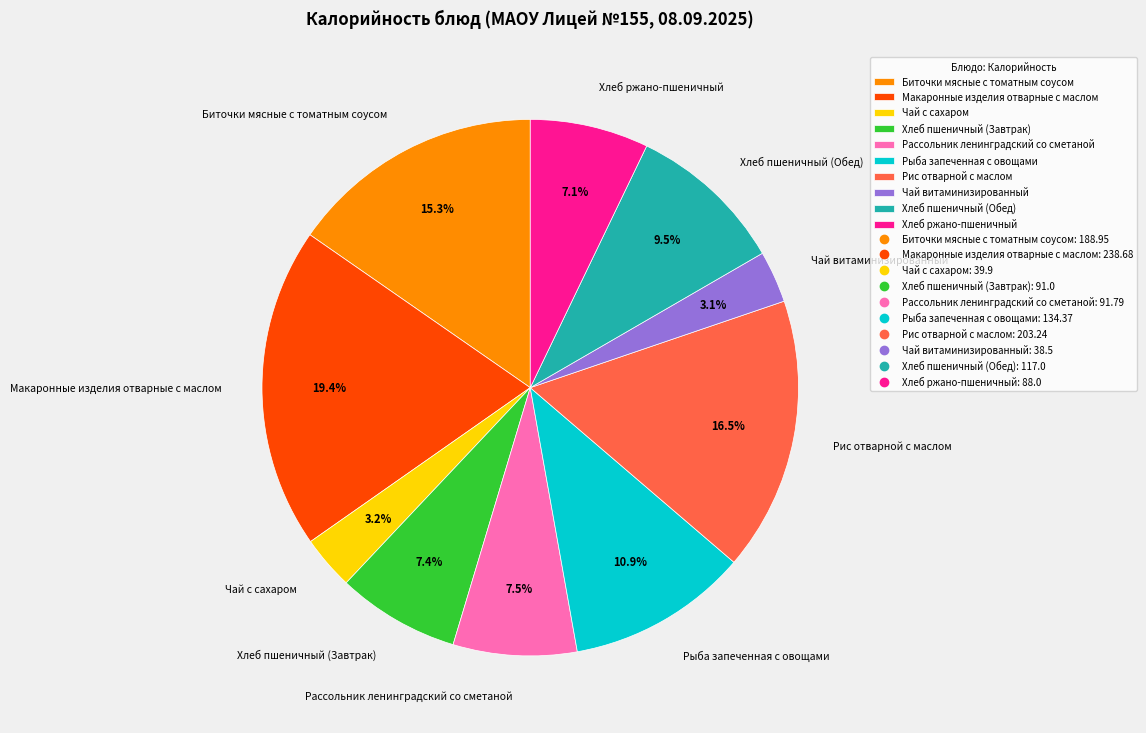

Approximately how many times larger is the value at Хлеб пшеничный (Завтрак) compared to Хлеб ржано-пшеничный?

1.0